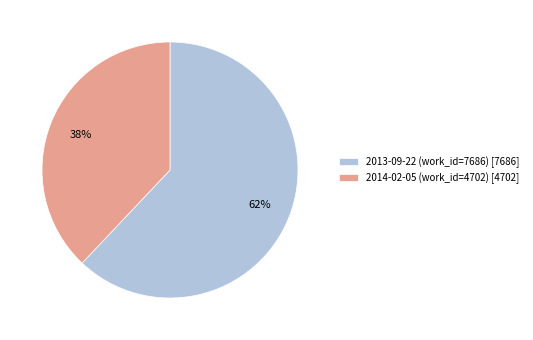

To the nearest percent, what percentage of the pie is 2014-02-05 (work_id=4702)?

38%